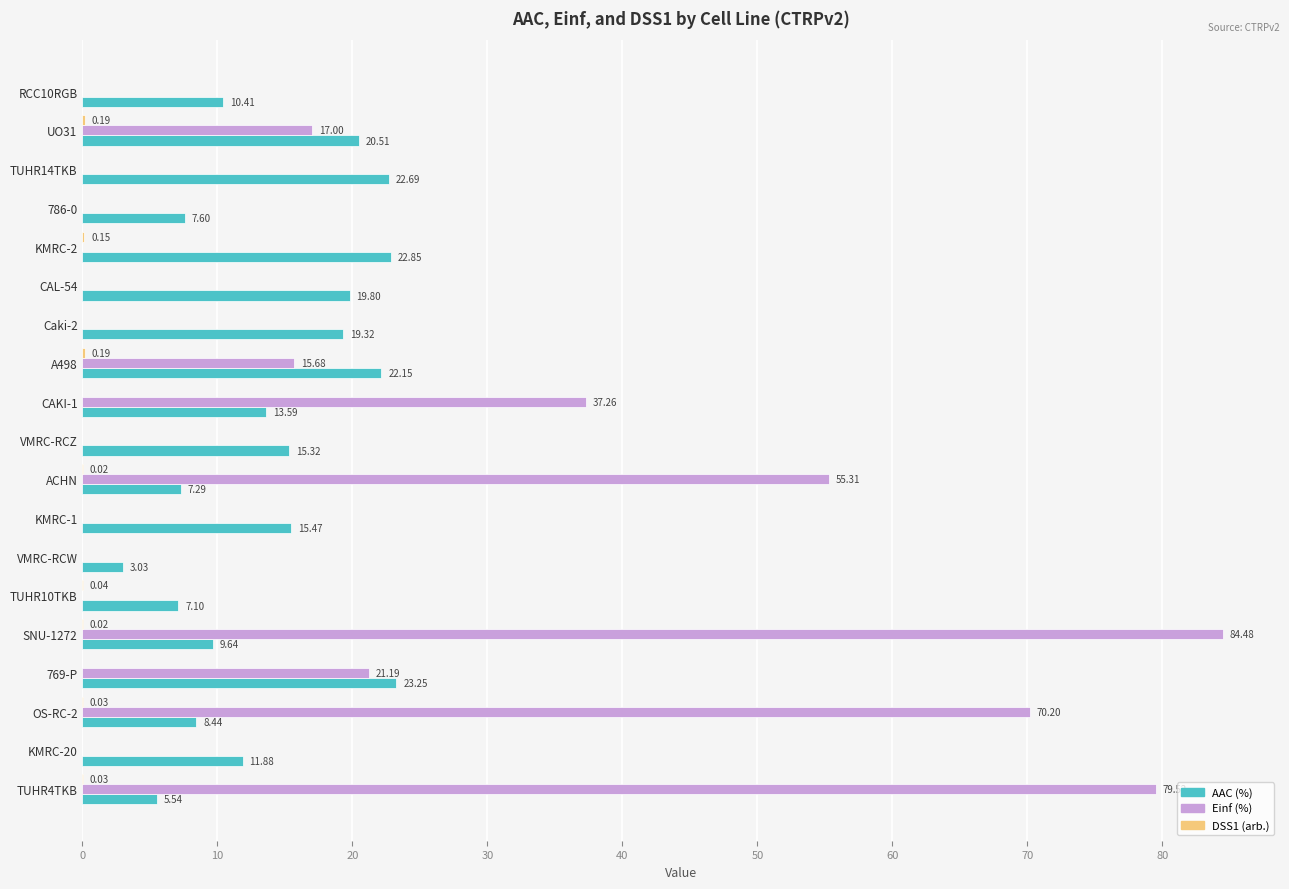

Between 769-P and KMRC-1, which series saw the biggest shift?

Einf (%)